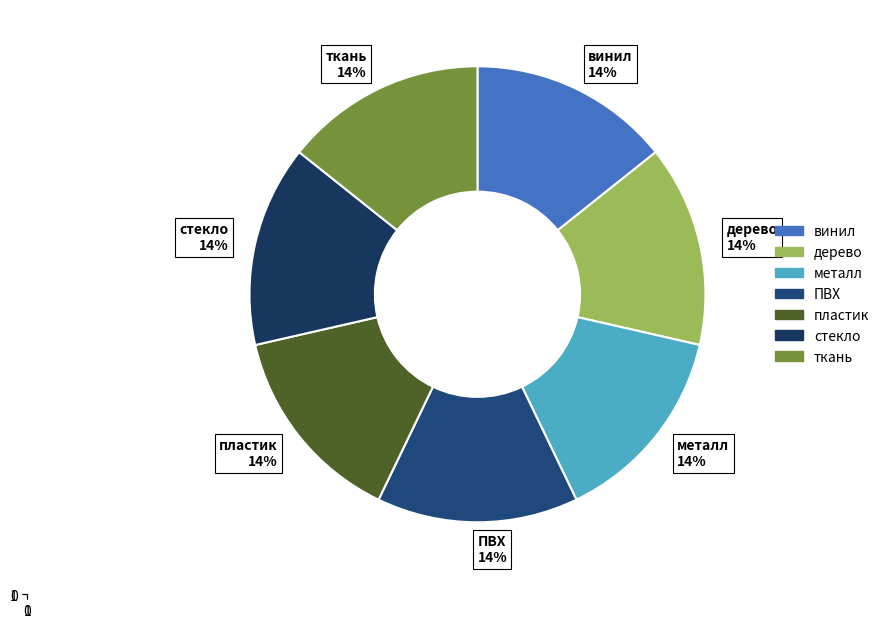

What is the ratio of the value at стекло to the value at винил?

1.0